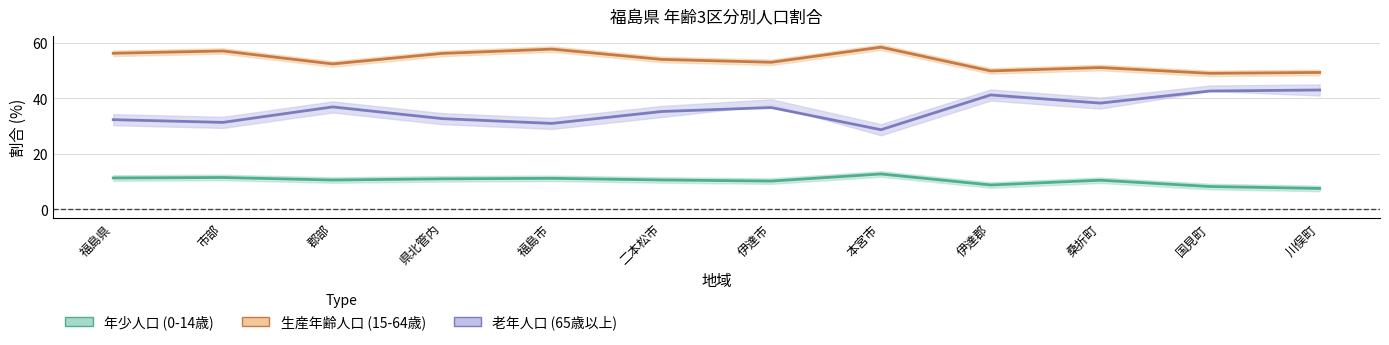

Which series changed the most between 市部 and 伊達市?

老年人口_center